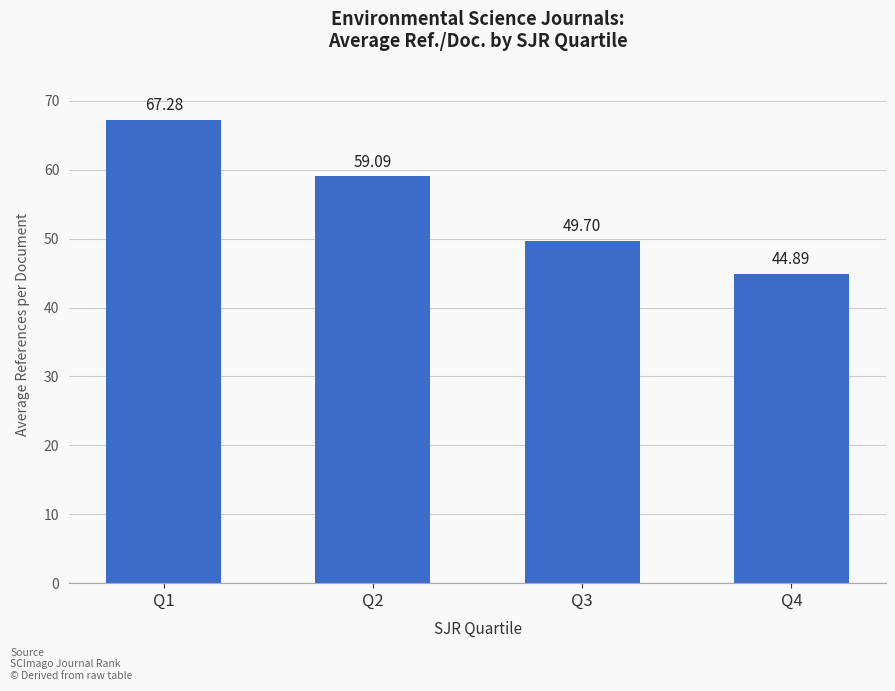

The chart shows a value of 59.1 at Q2. True or false?

True